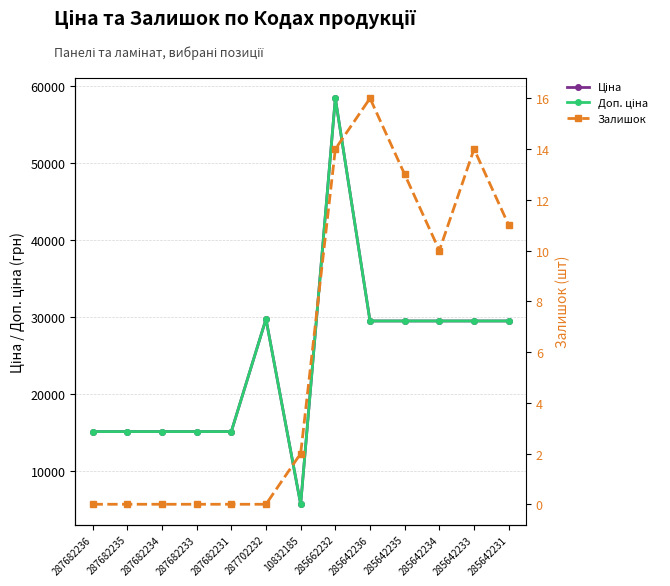

What is the sum of the Залишок values at 287682233 and 285642233?

14.0